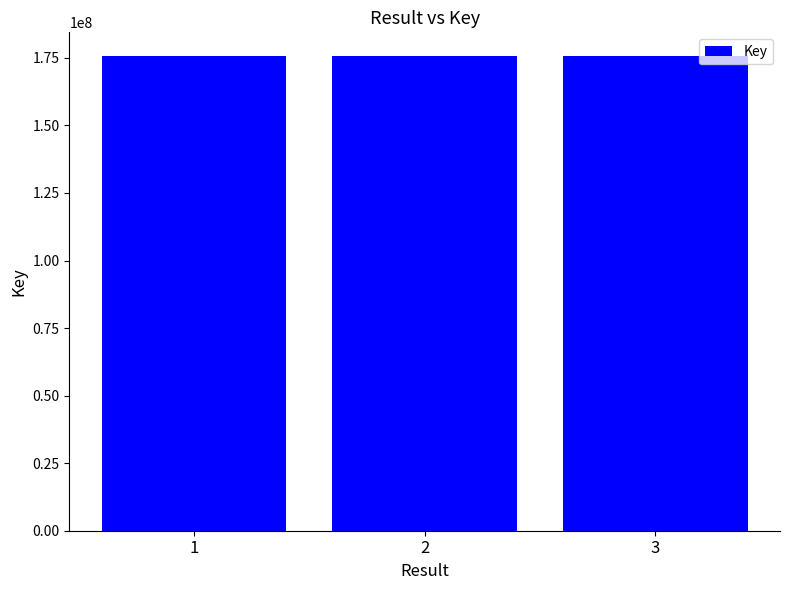

The value at 1 is 175670125. True or false?

True